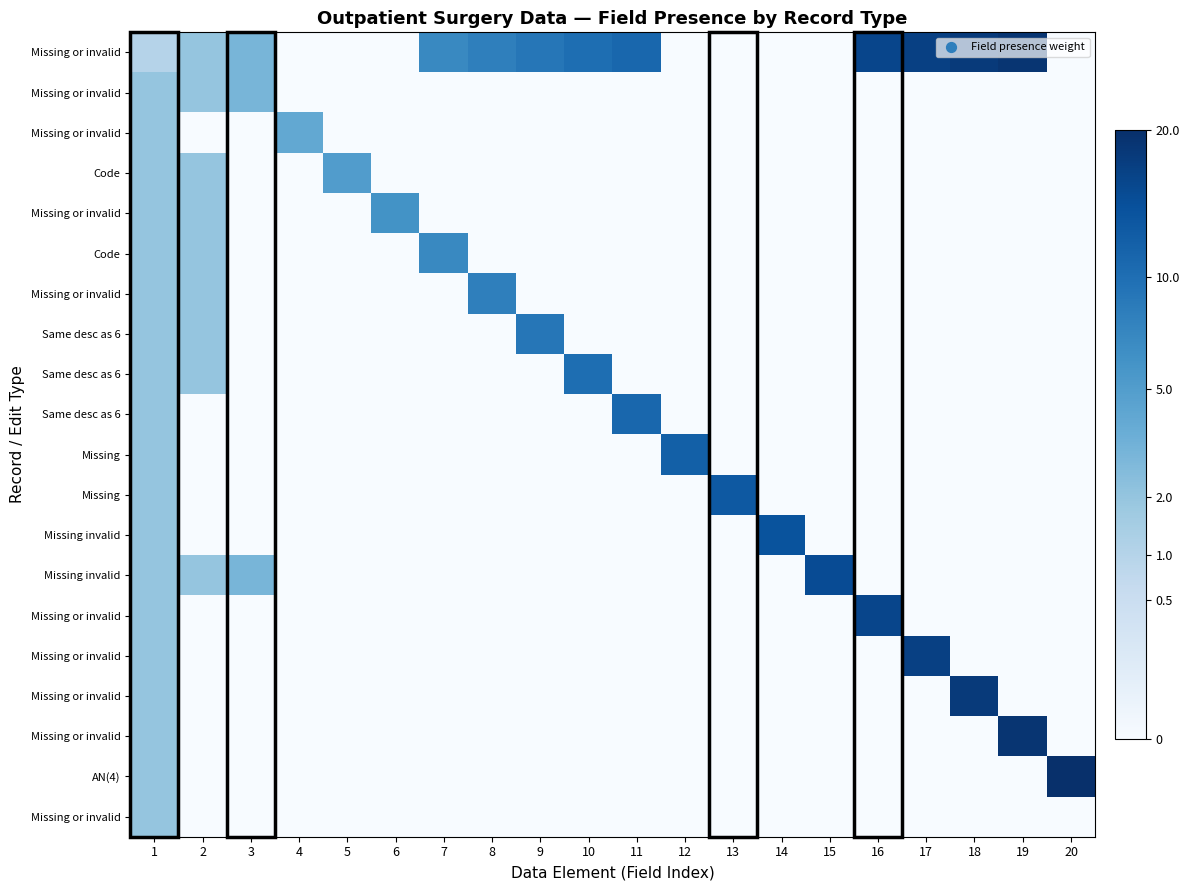

Which has a higher value, 20 or 1?

1